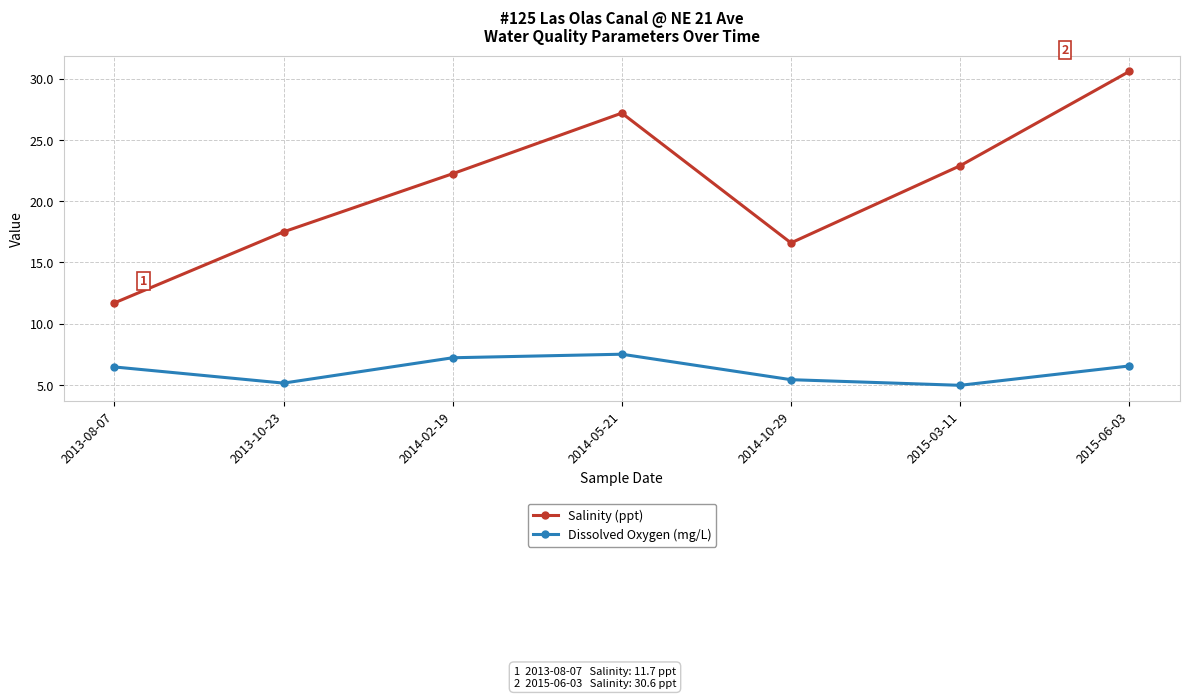

At which label does Salinity (ppt) first exceed 22?

2014-02-19